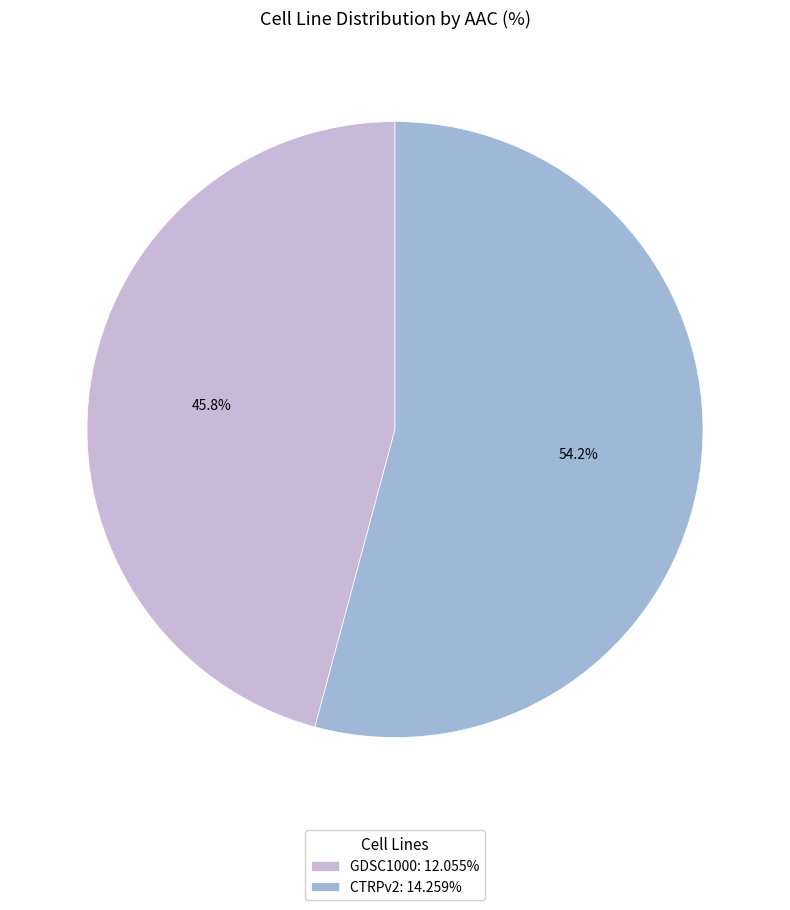

To the nearest percent, what is the difference between the GDSC1000 and CTRPv2 slice percentages?

8%